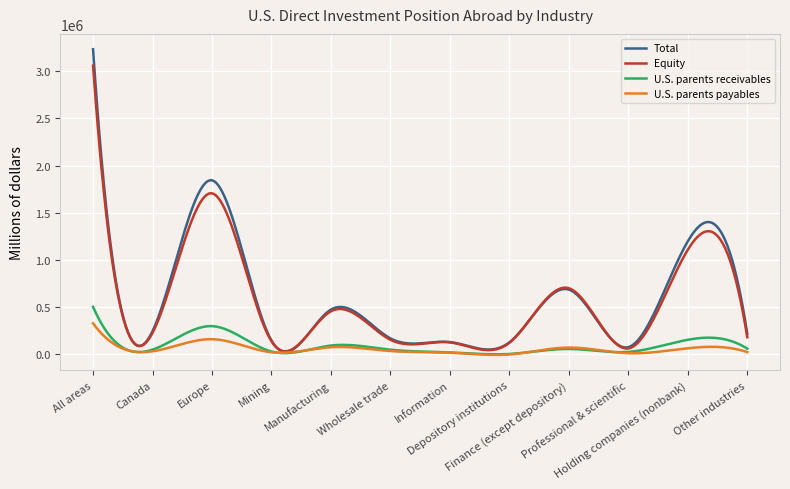

Which series has the widest spread of values?

Total